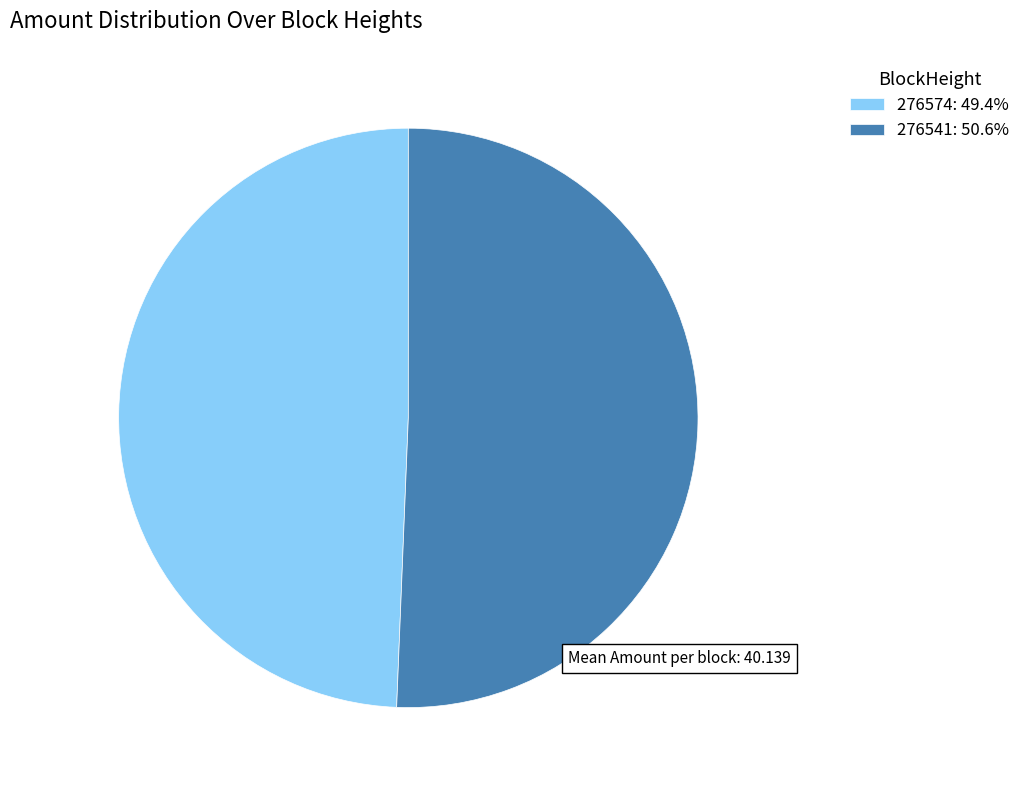

Rank the categories by value from highest to lowest.

276541, 276574